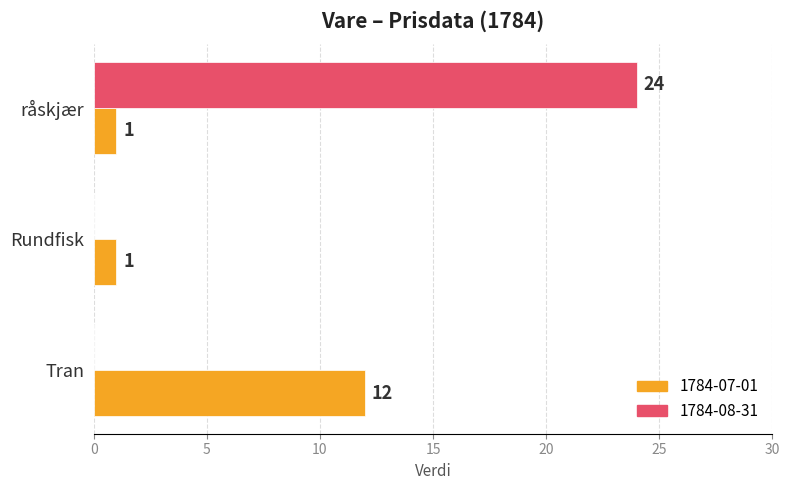

Is the value of 1784-07-01 at råskjær greater than the value of 1784-08-31 at Rundfisk?

Yes